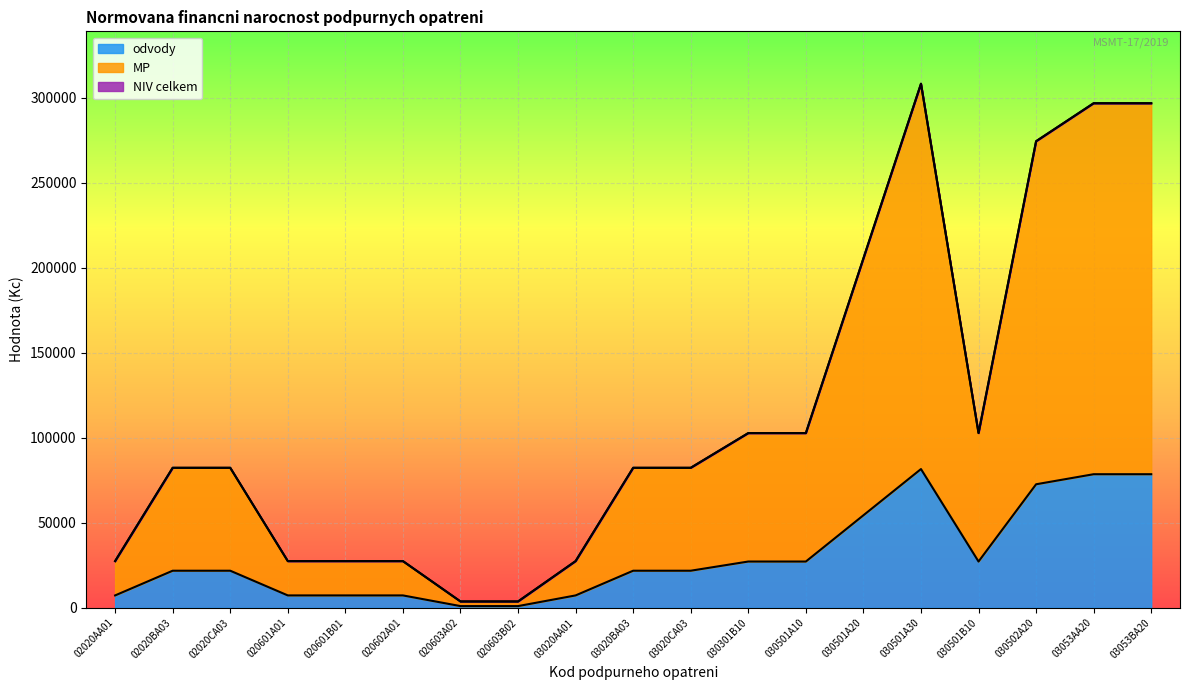

True or false: MP and NIV celkem cross at least once.

False